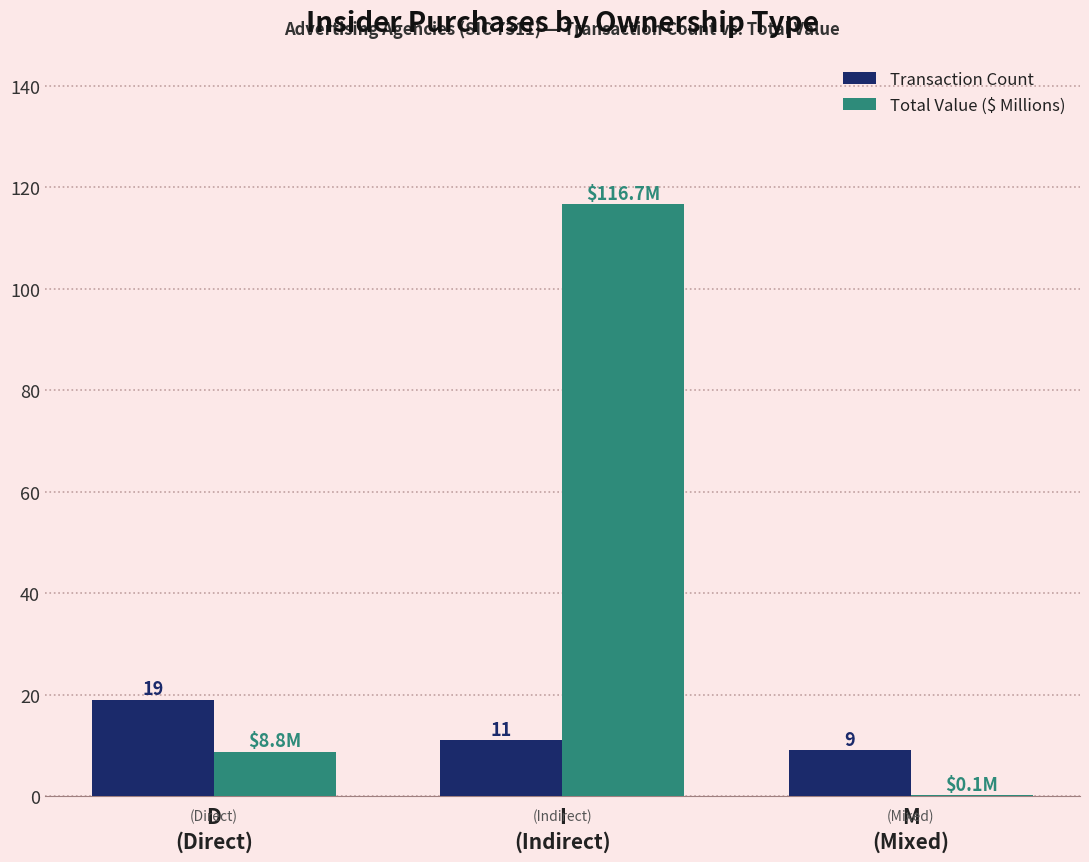

How many Transaction Count values are between 9 and 19?

3